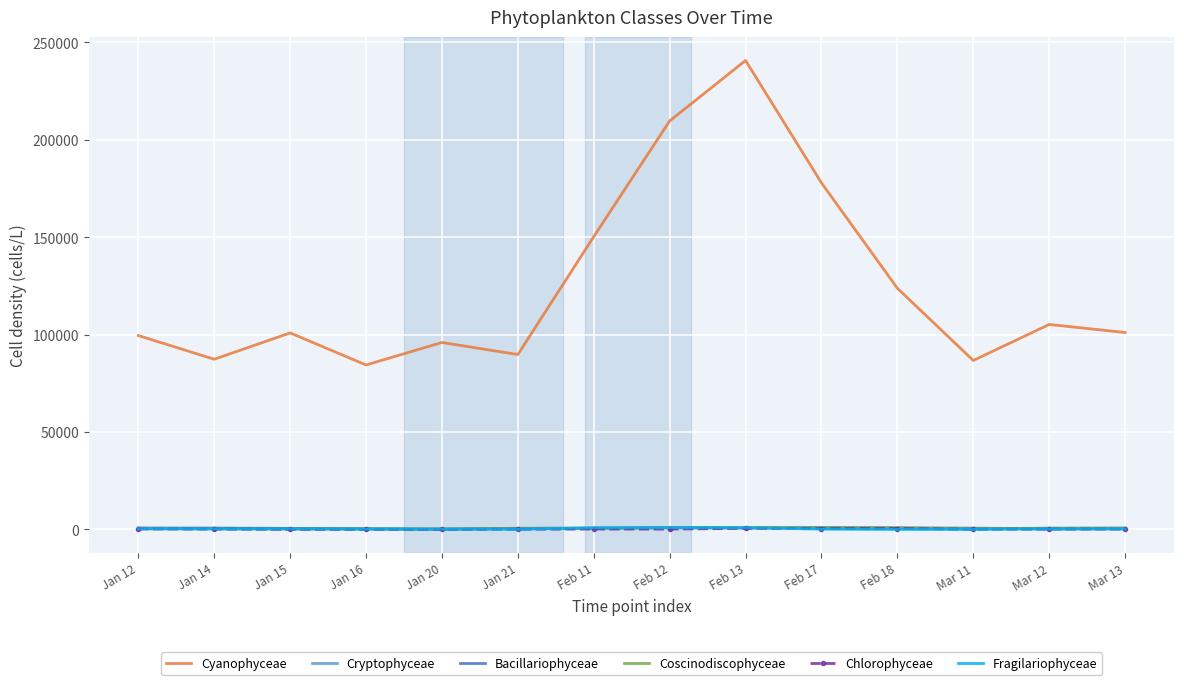

Which category has the highest value across all series?

Feb 13